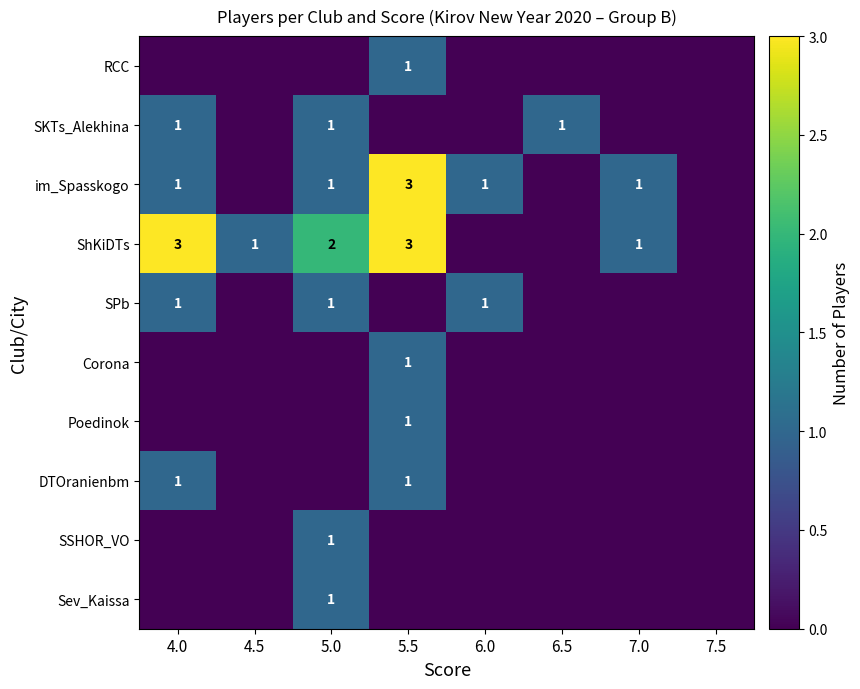

The SPb series shows 2 at 6.0. True or false?

False